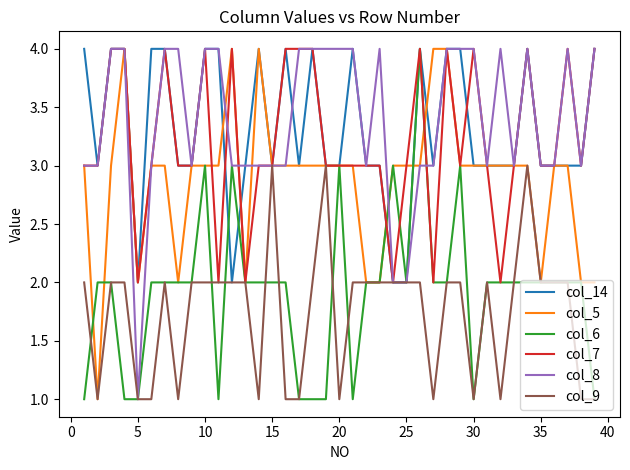

What is the greatest value displayed?

4